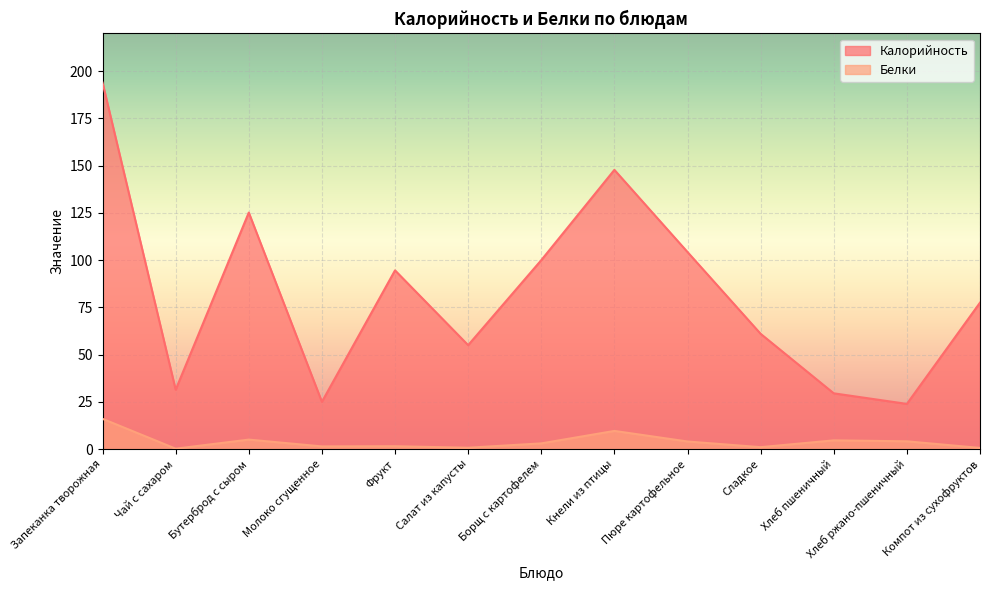

Which category has the lowest value in the Белки series?

Чай с сахаром